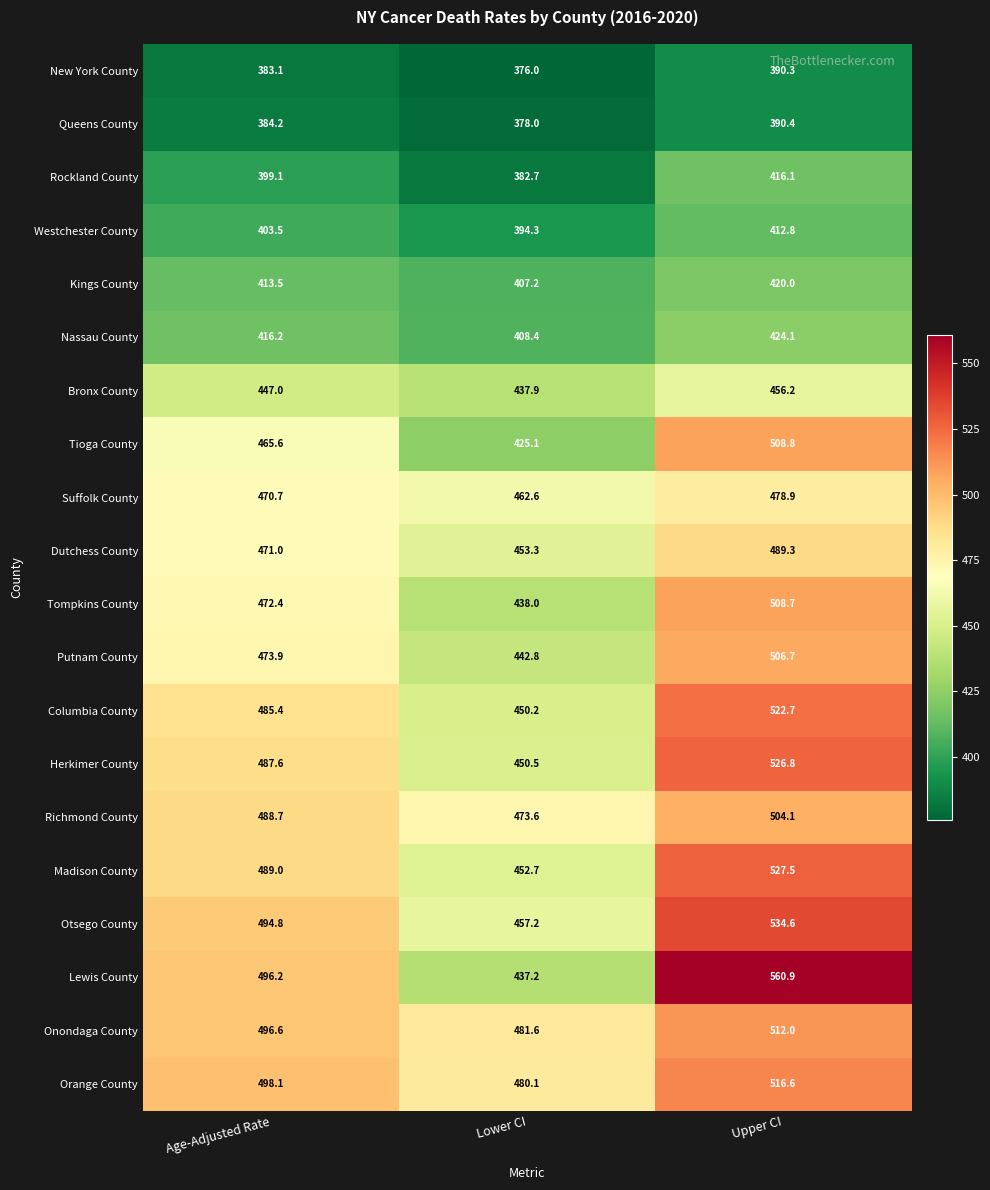

What value does the Nassau County series have at Lower CI?

408.4